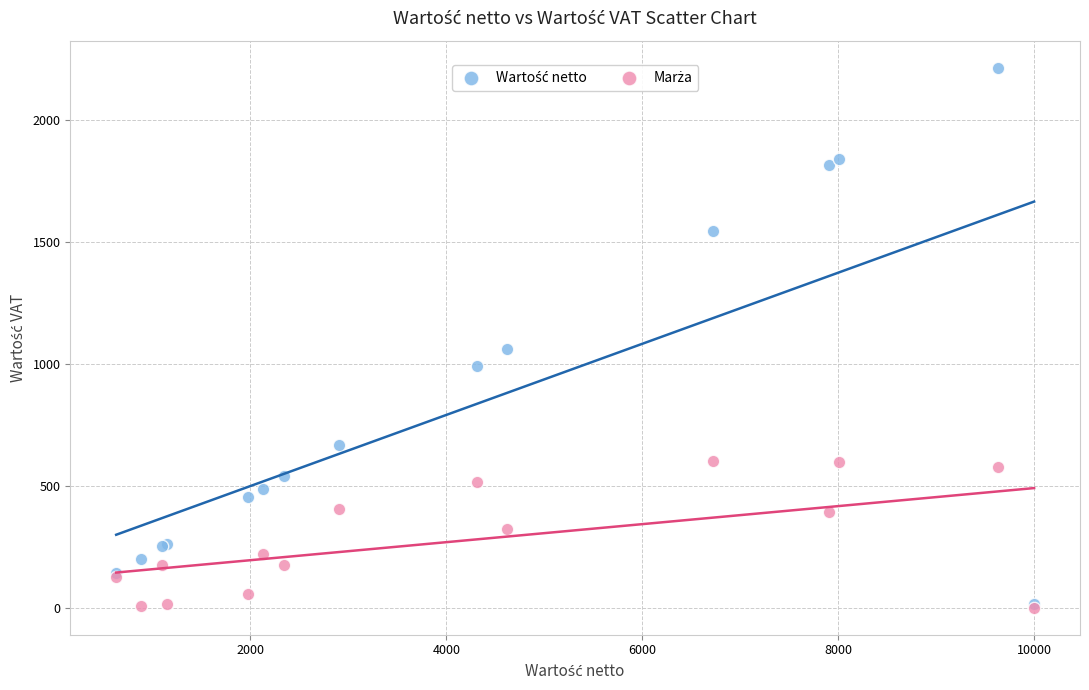

Across all series, what Y value is closest to 1108?

1062.6